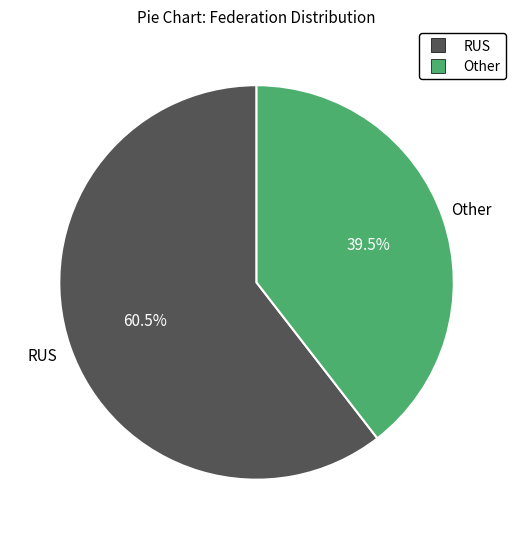

Combined, do RUS and Other account for over 50%?

Yes